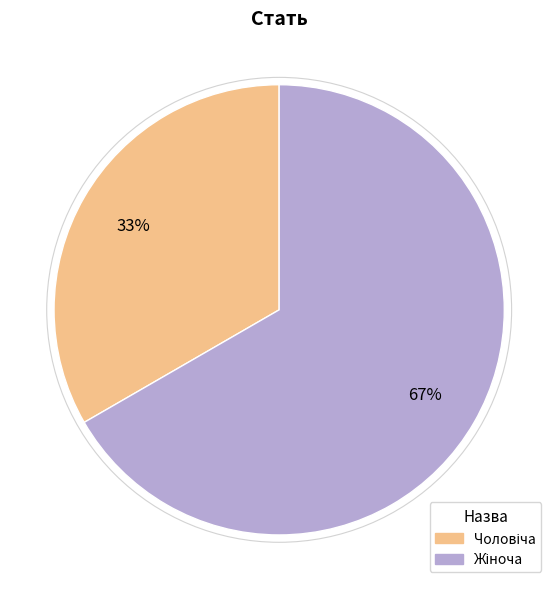

Does any single category account for the majority?

Yes